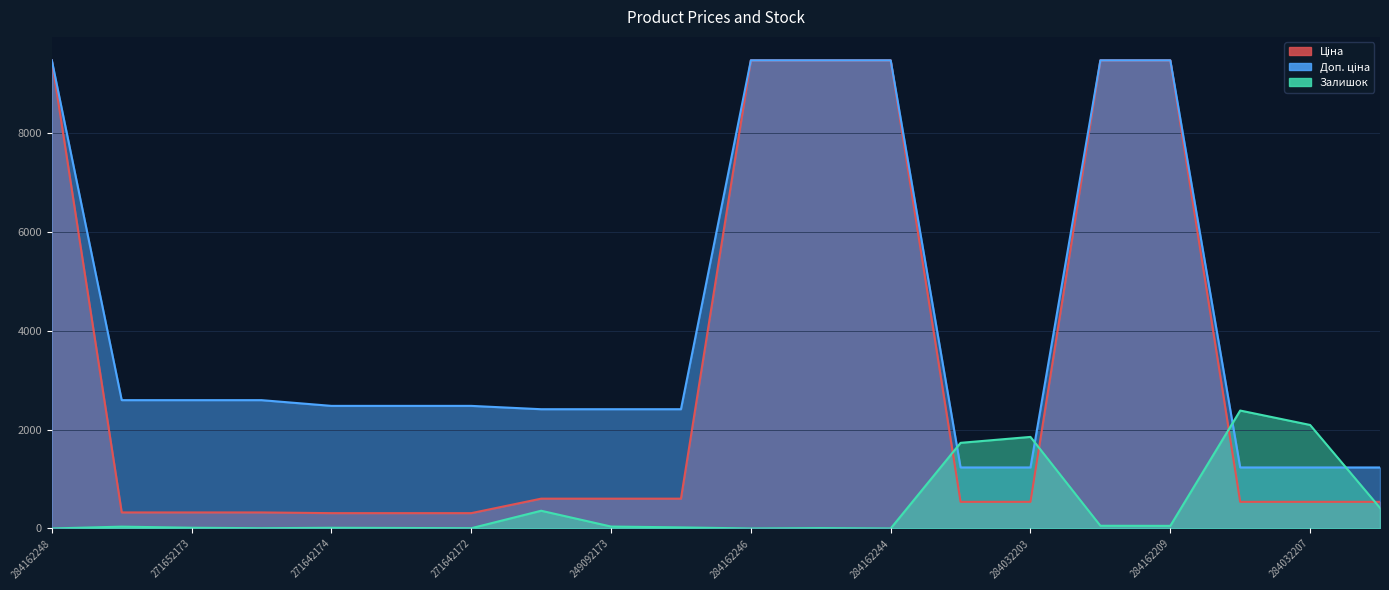

What is the sum of the Залишок values at 249092174 and 284032208?

2747.0